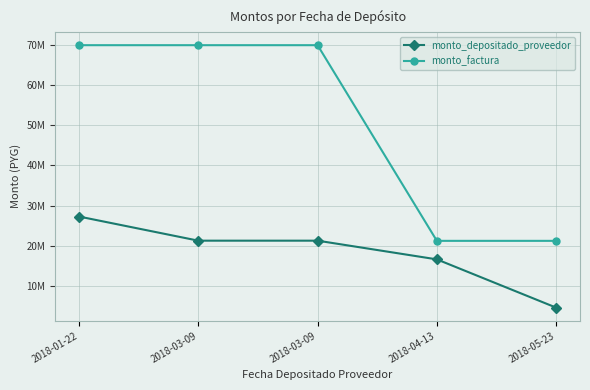

What is the average value of the monto_depositado_proveedor series?

18173407